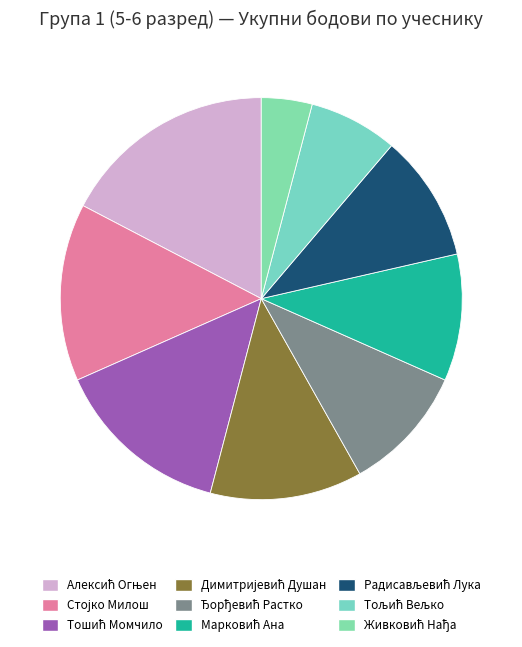

What percentage is the Ђорђевић Растко slice, to the nearest percent?

10%